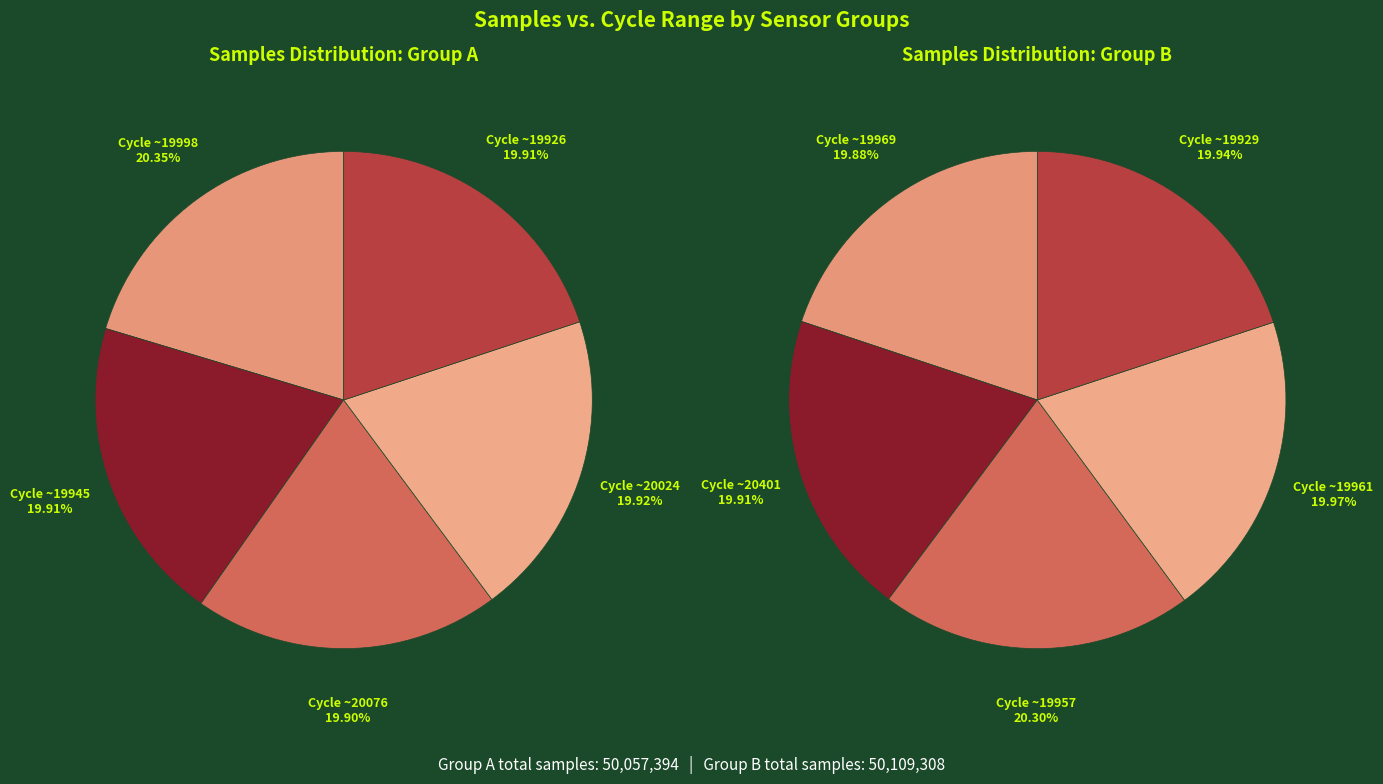

Combined, do 0 and 7 account for over 50%?

No